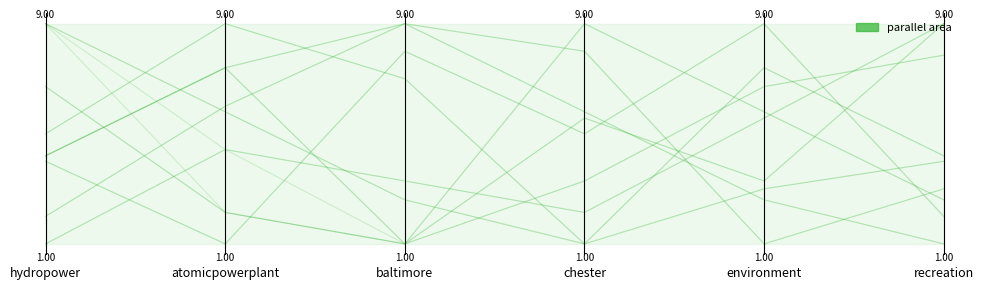

List the labels in order of value, largest first.

hydropower, recreation, environment, atomicpowerplant, chester, baltimore